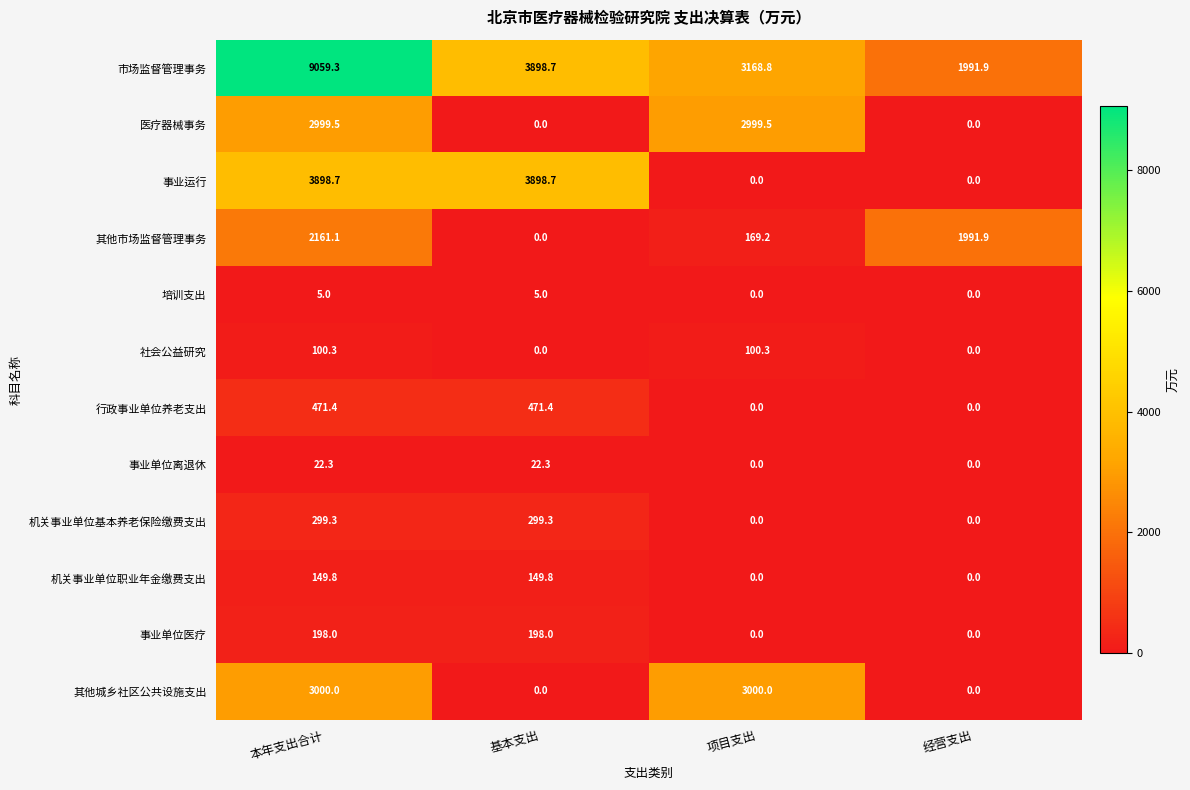

The 机关事业单位职业年金缴费支出 series shows 0.0 at 经营支出. True or false?

True